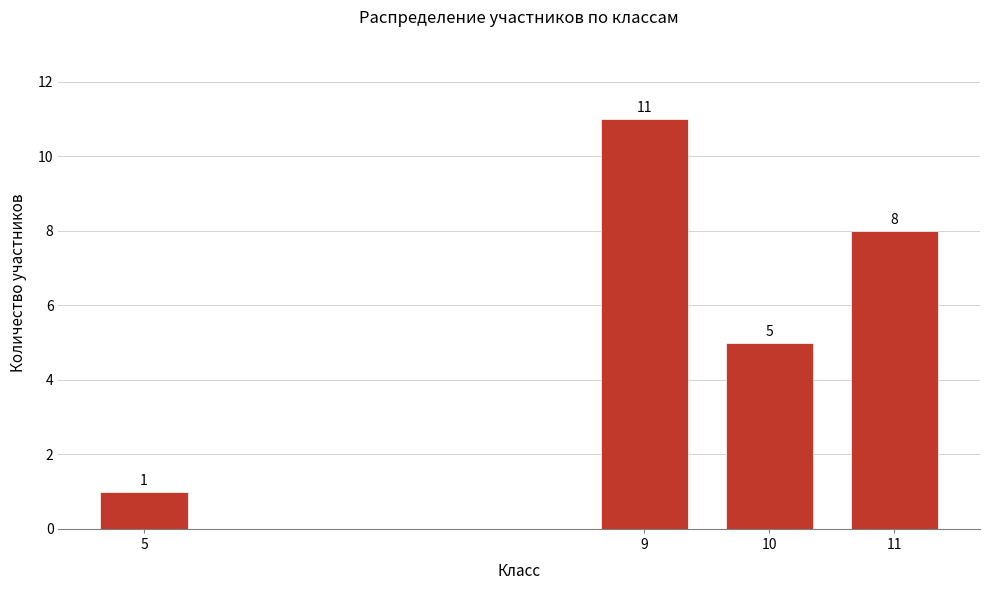

Reading right to left, extract all data points from this chart.

8	5	11	1